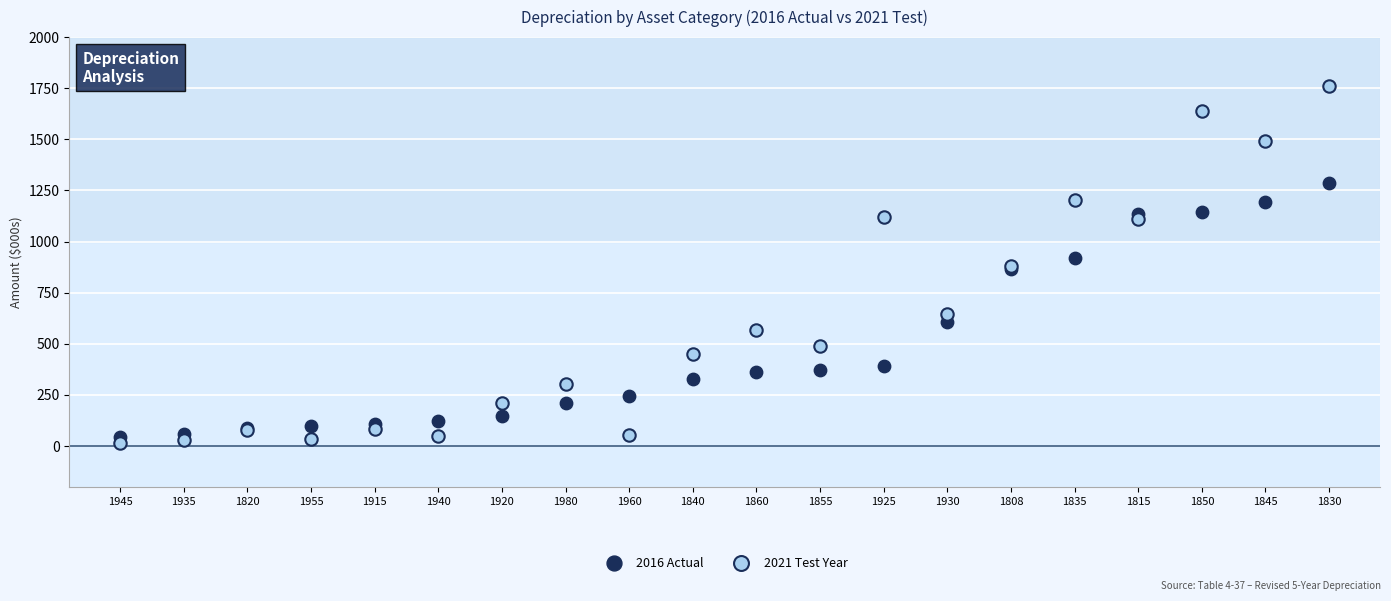

Which series has the widest spread of Y values?

2021 Test Year